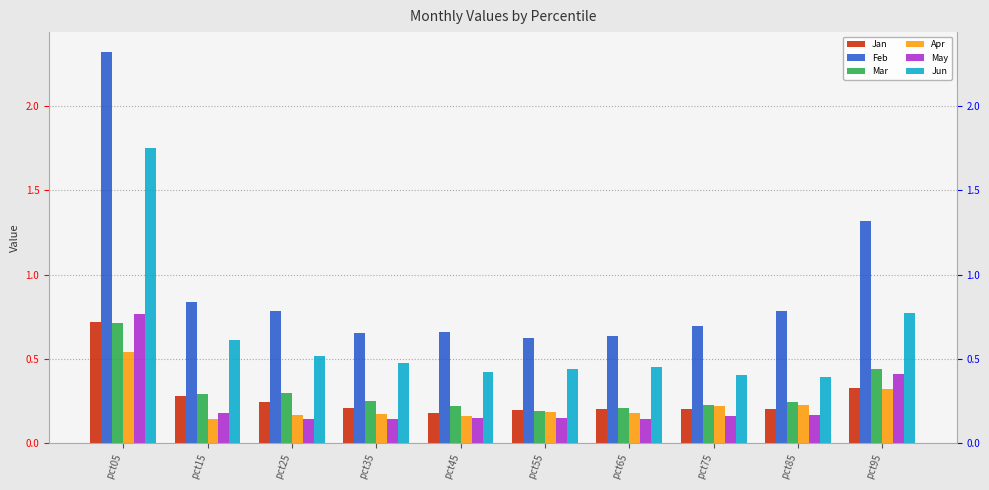

How many distinct data groups are displayed?

6